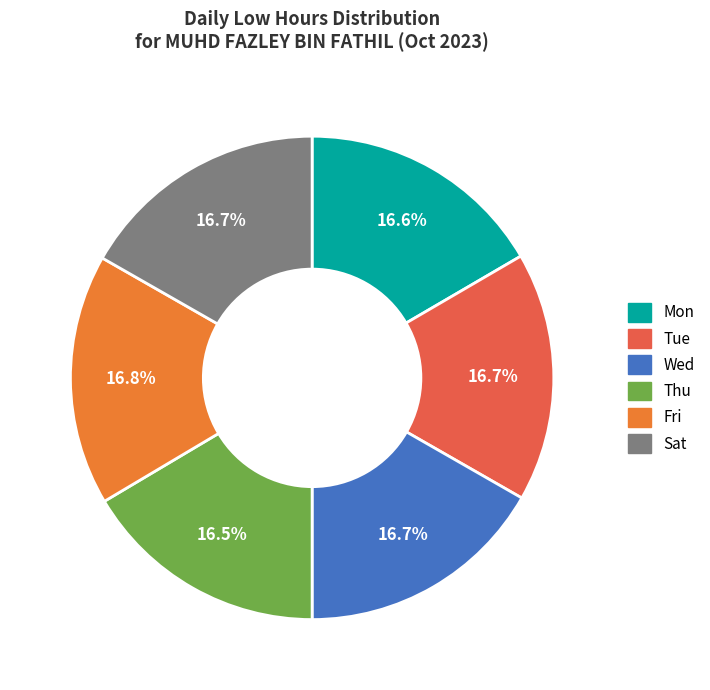

Is there a majority slice in this chart?

No